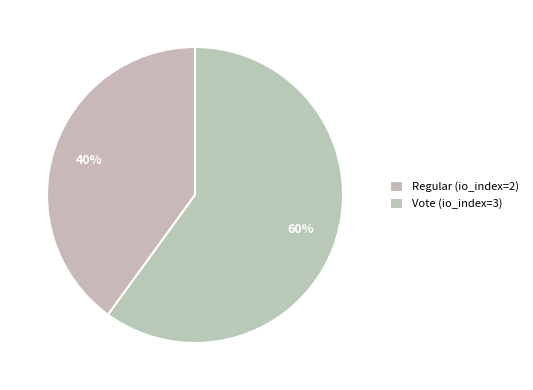

How many slices are in this pie chart?

2